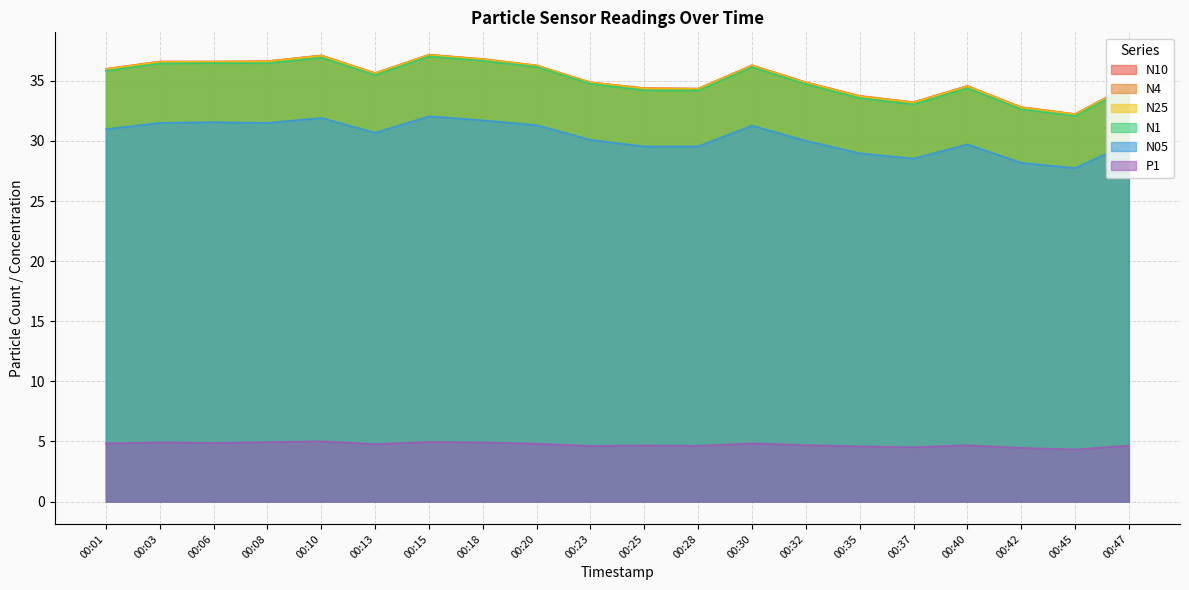

What are all the series names shown in the legend?

N10, N4, N25, N1, N05, P1